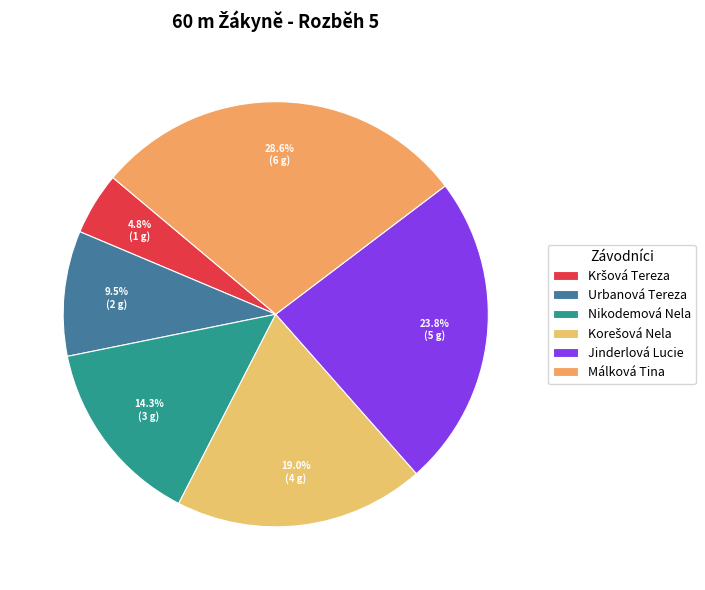

Which slice is the smallest?

Kršová Tereza